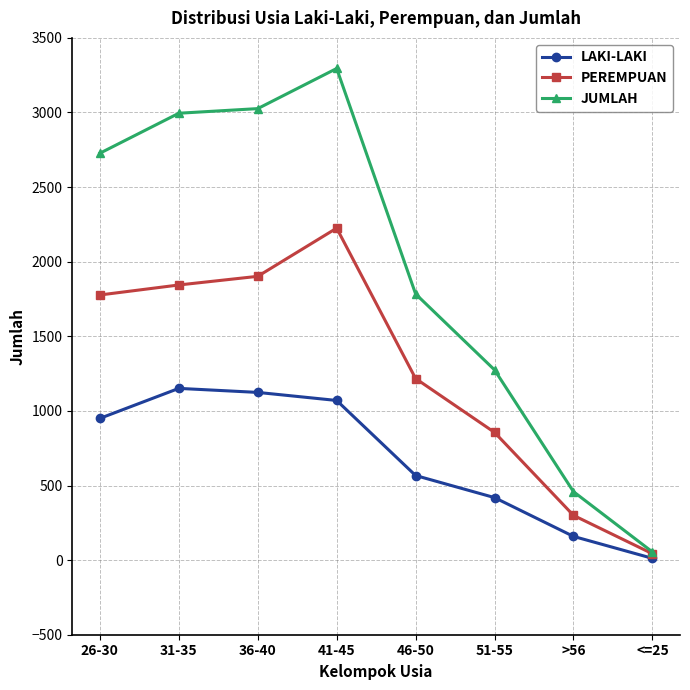

What is the difference between the second highest and minimum values in the LAKI-LAKI series?

1112